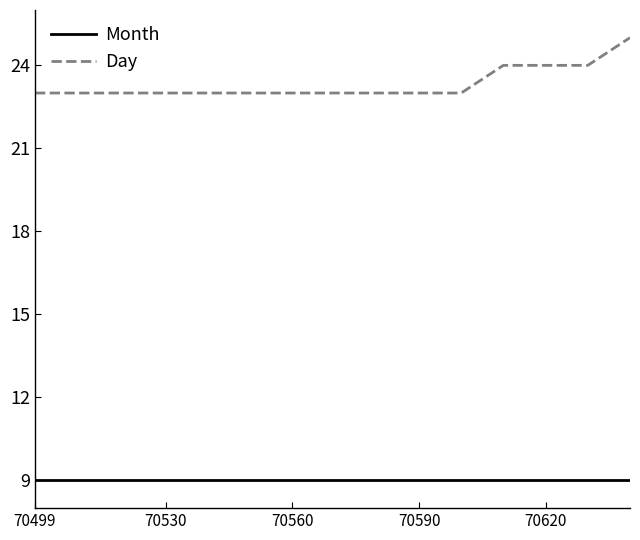

Reading left to right, what are all the values shown in this chart?

Month: 9	9	9	9	9	9	9	9	9	9	9	9	9	9	9
Day: 23	23	23	23	23	23	23	23	23	23	23	24	24	24	25